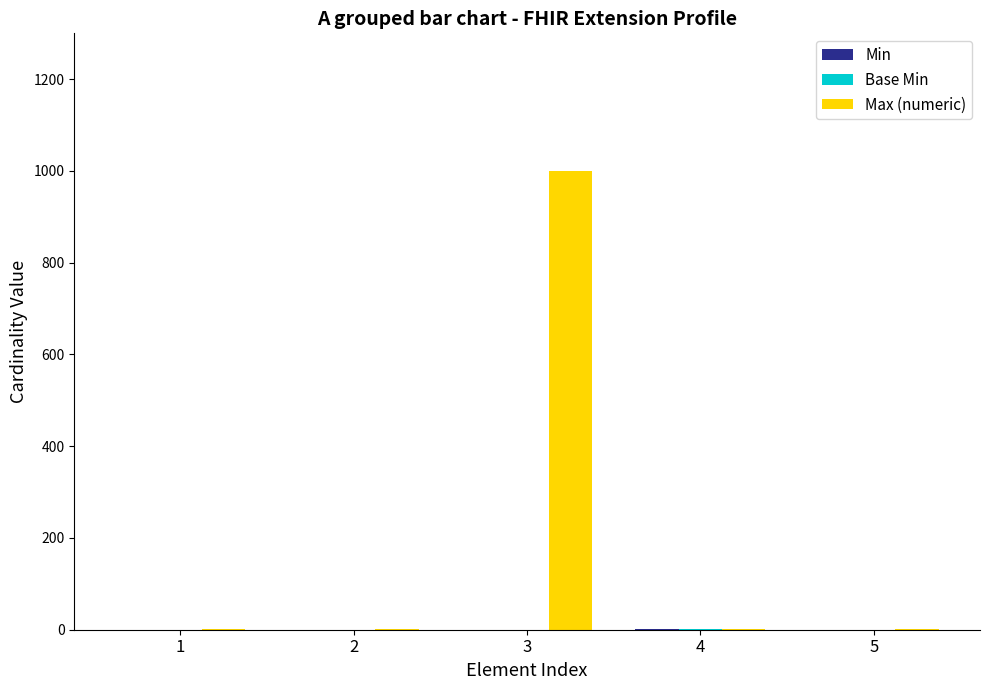

What is the greatest value displayed?

999